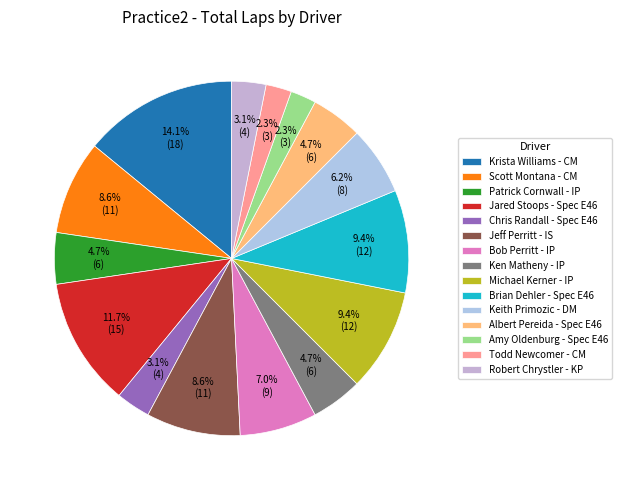

How many segments does this pie chart have?

15